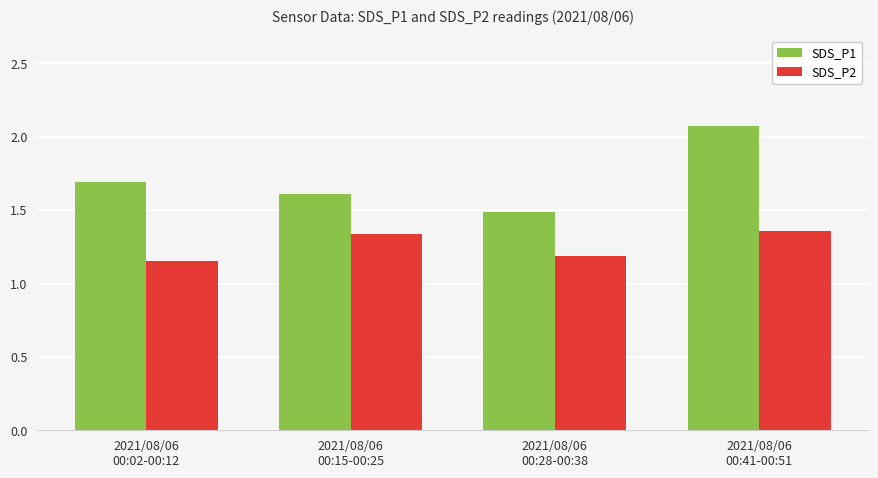

What is the label of the 4th bar from the right?

2021/08/06
00:02-00:12